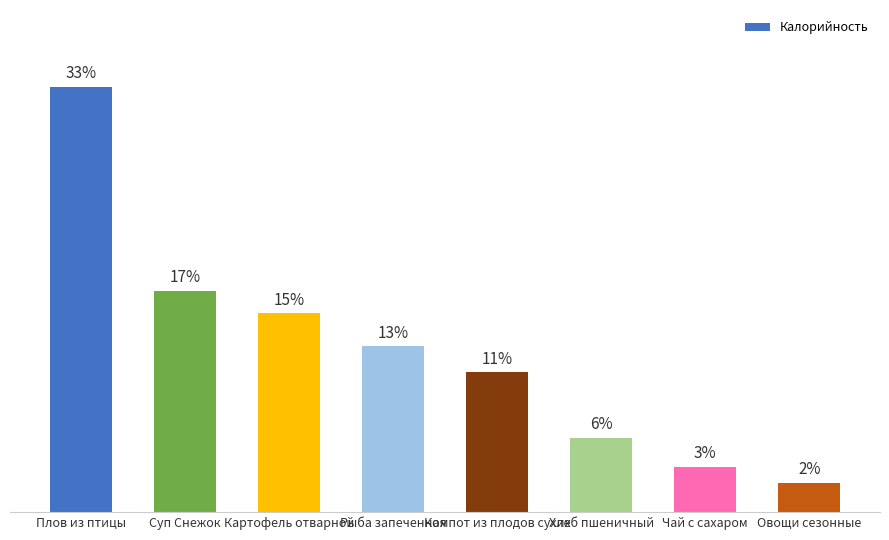

Does the chart contain any negative values?

No